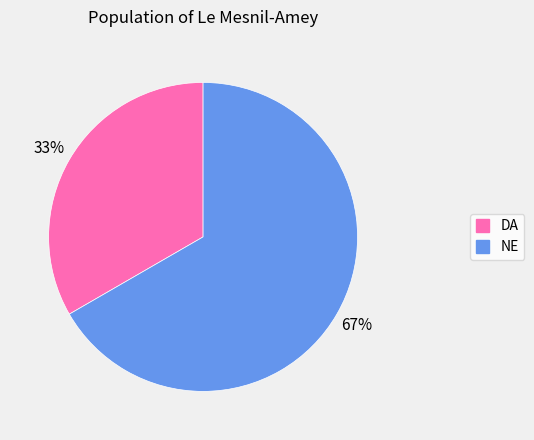

To the nearest percent, what is the average slice percentage?

50%